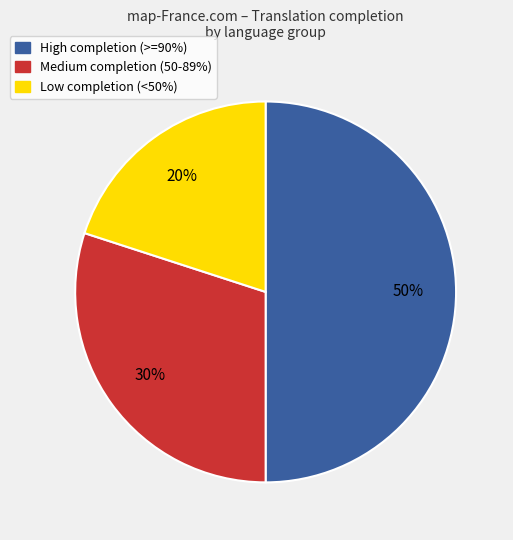

How many segments does this pie chart have?

3